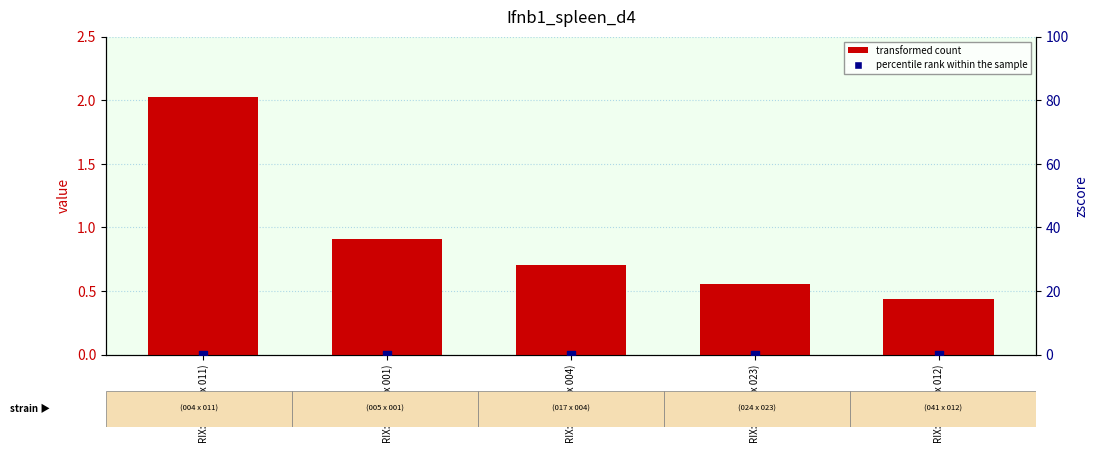

Which series has the largest Y range (max minus min)?

transformed count